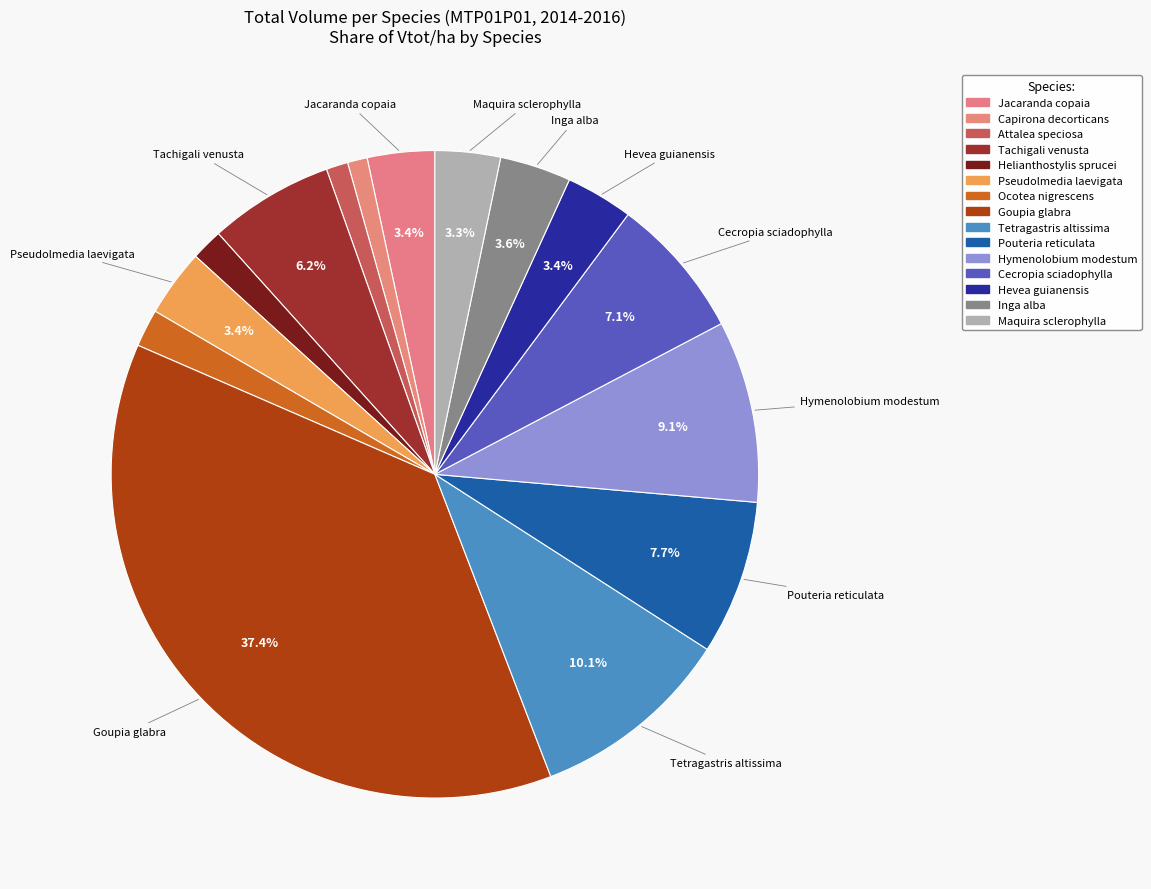

True or false: Tachigali venusta accounts for 6% of the total.

True